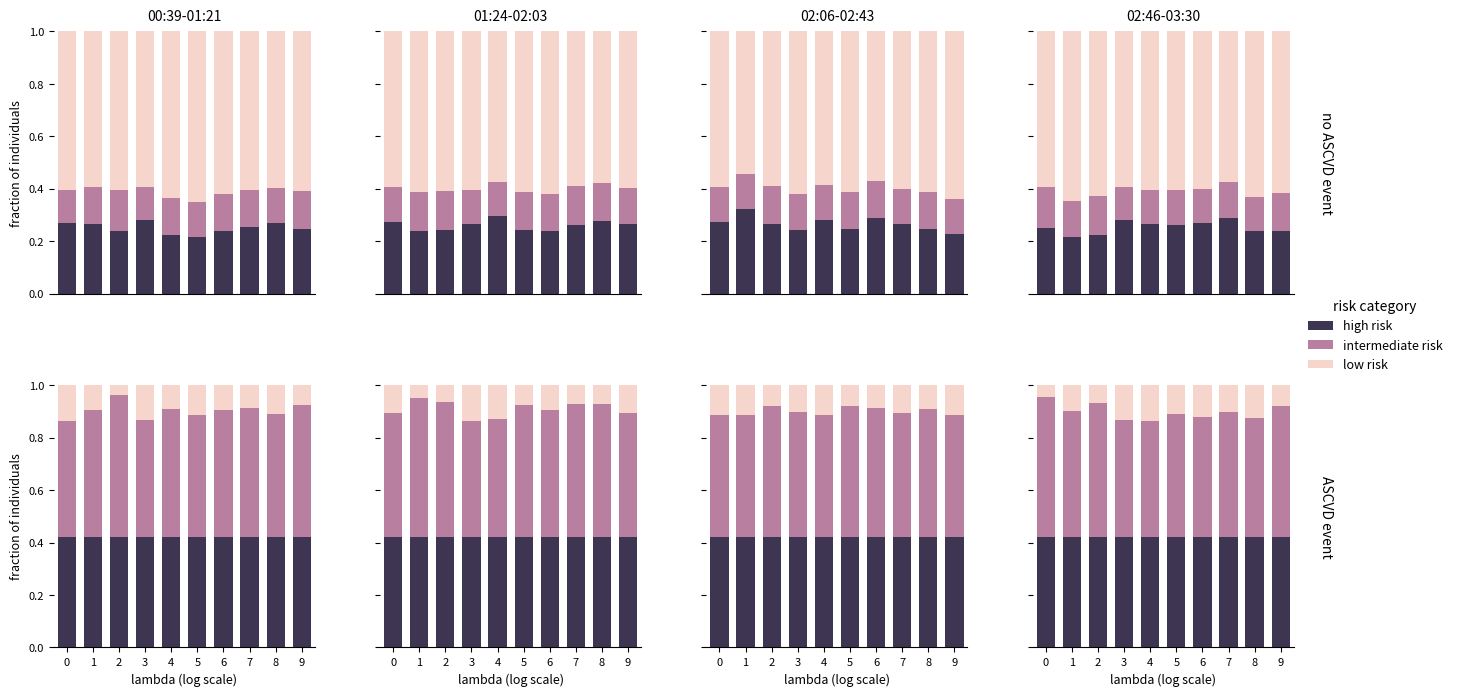

Which series changed the most between 7 and 9?

intermediate risk